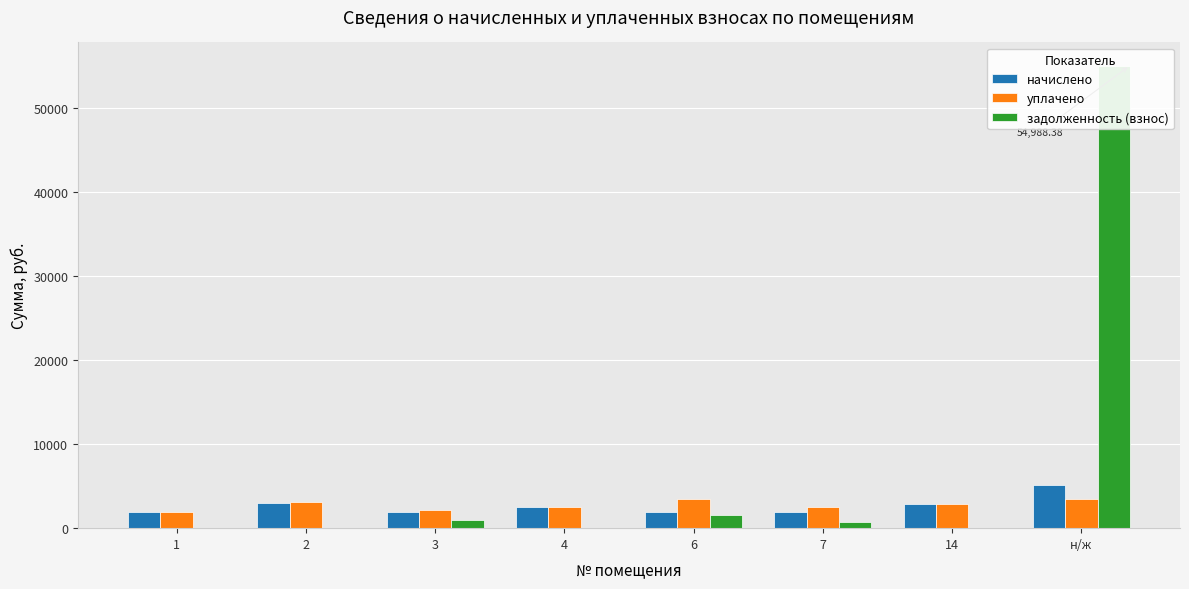

The задолженность (взнос) series shows 110.5 at 2. True or false?

False